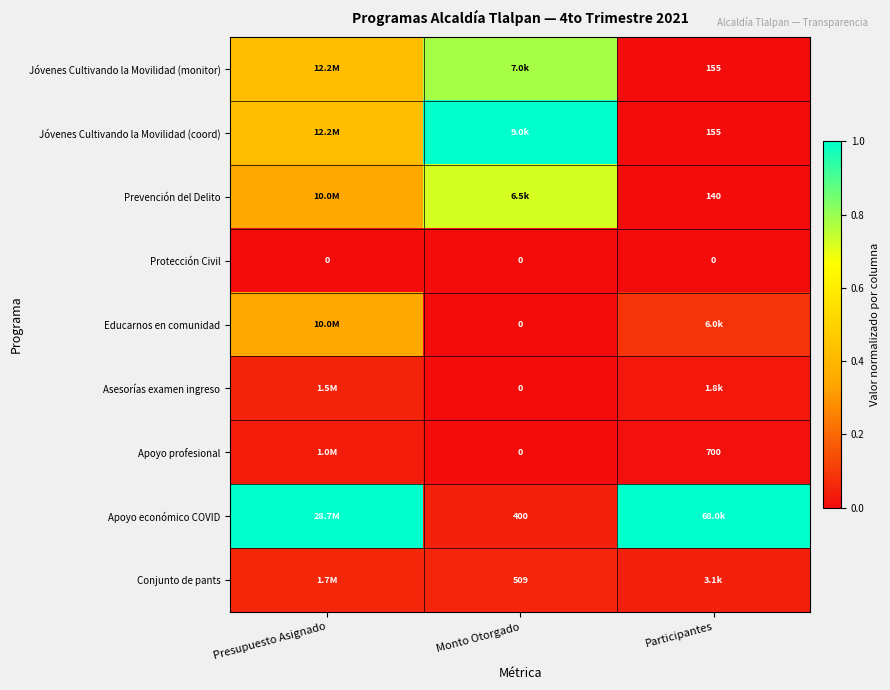

At Presupuesto Asignado, list the series in order from largest to smallest.

Apoyo económico COVID, Jóvenes Cultivando la Movilidad (monitor), Jóvenes Cultivando la Movilidad (coord), Prevención del Delito, Educarnos en comunidad, Conjunto de pants, Asesorías examen ingreso, Apoyo profesional, Protección Civil